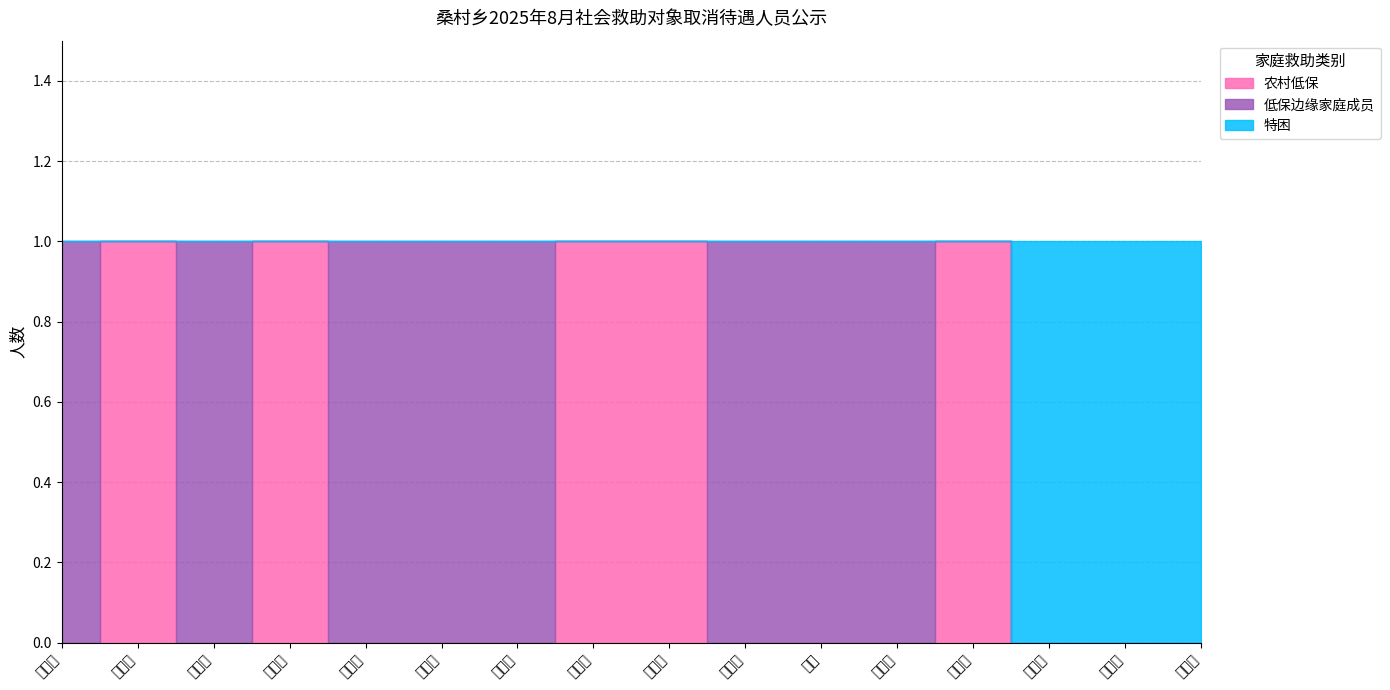

How many values in 农村低保 are above zero?

5